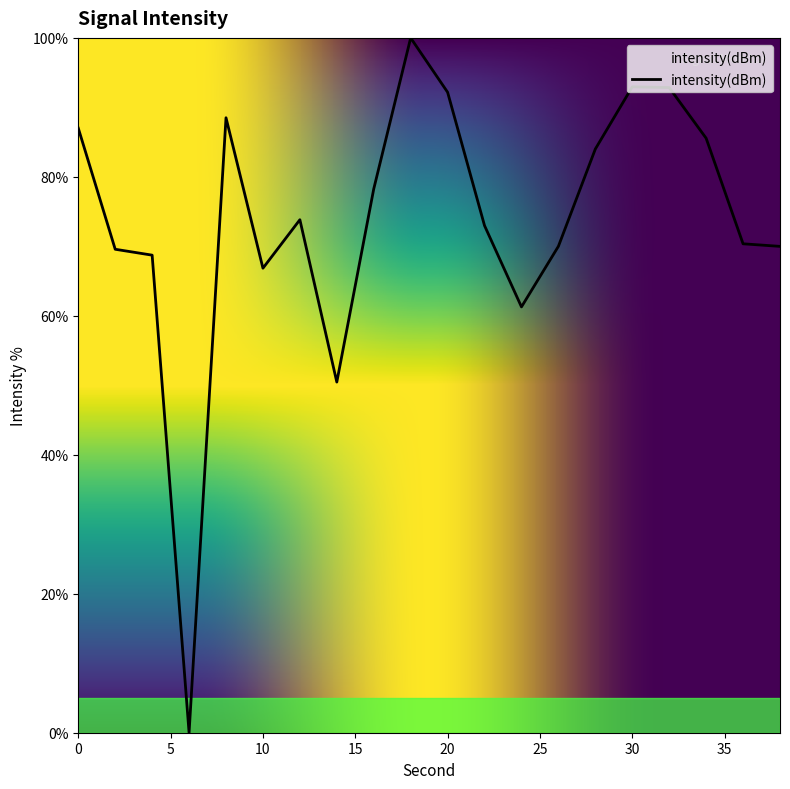

What is the greatest value displayed?

100.0